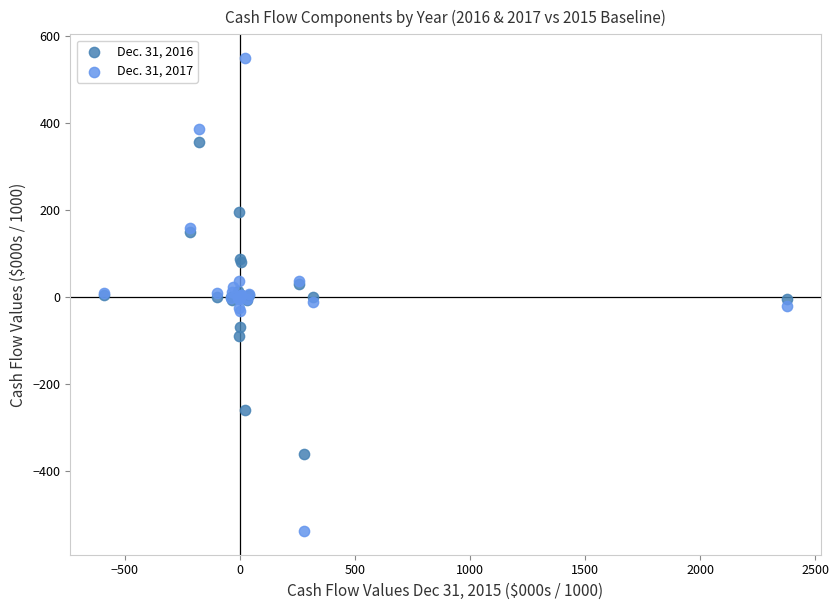

Which series has the largest Y range (max minus min)?

Dec. 31, 2017